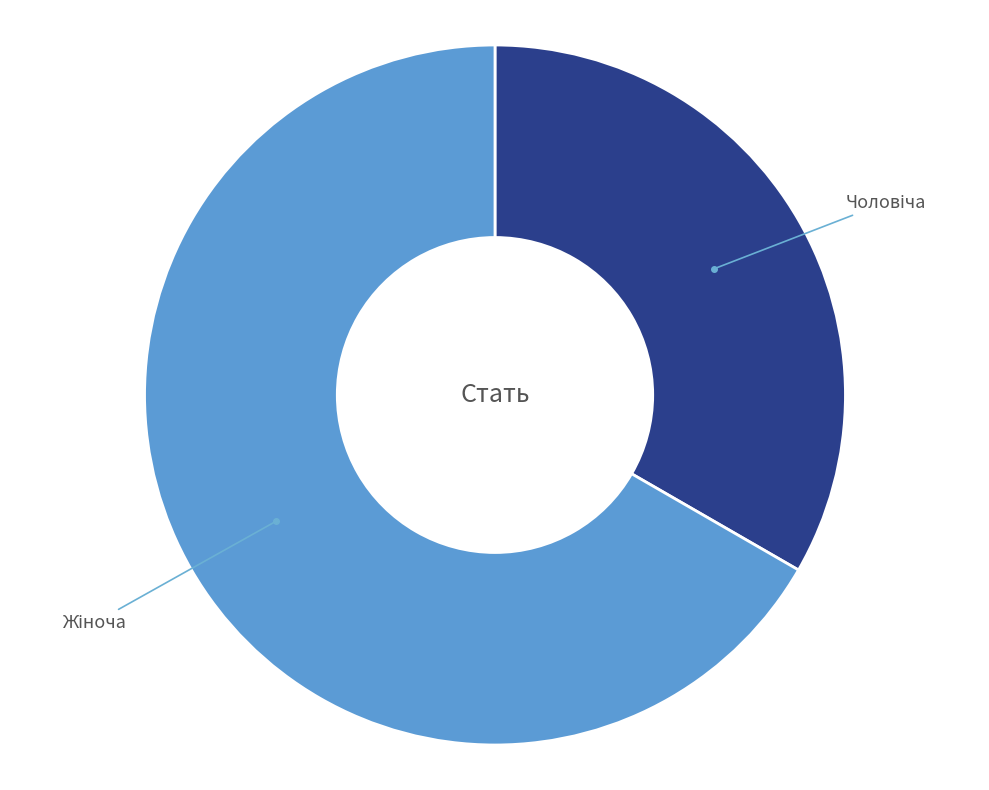

Does any single category account for the majority?

Yes